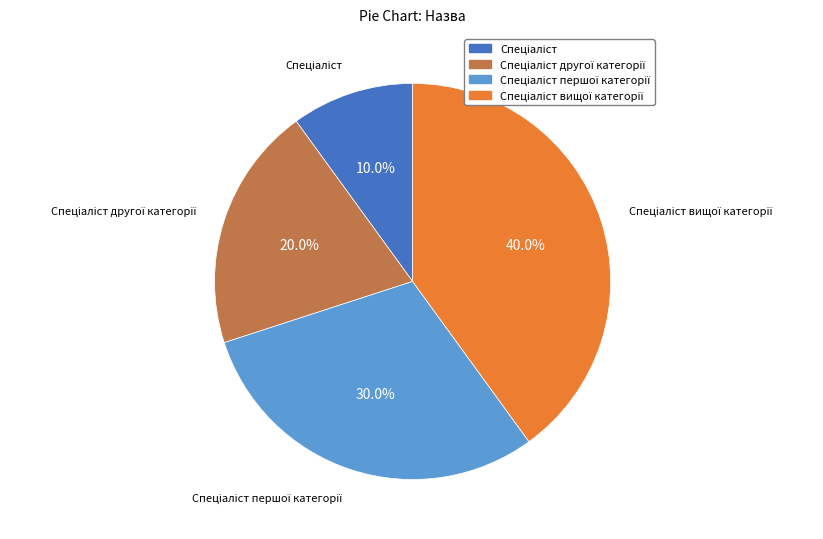

Is there a majority slice in this chart?

No